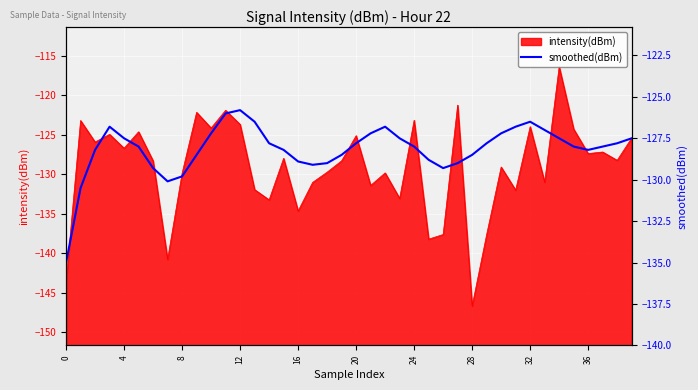

At which label does intensity(dBm) reach its minimum?

28